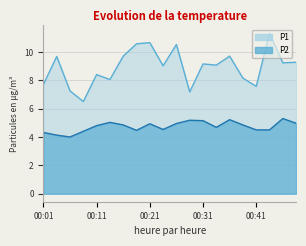

Which series has the largest total across all categories?

P1